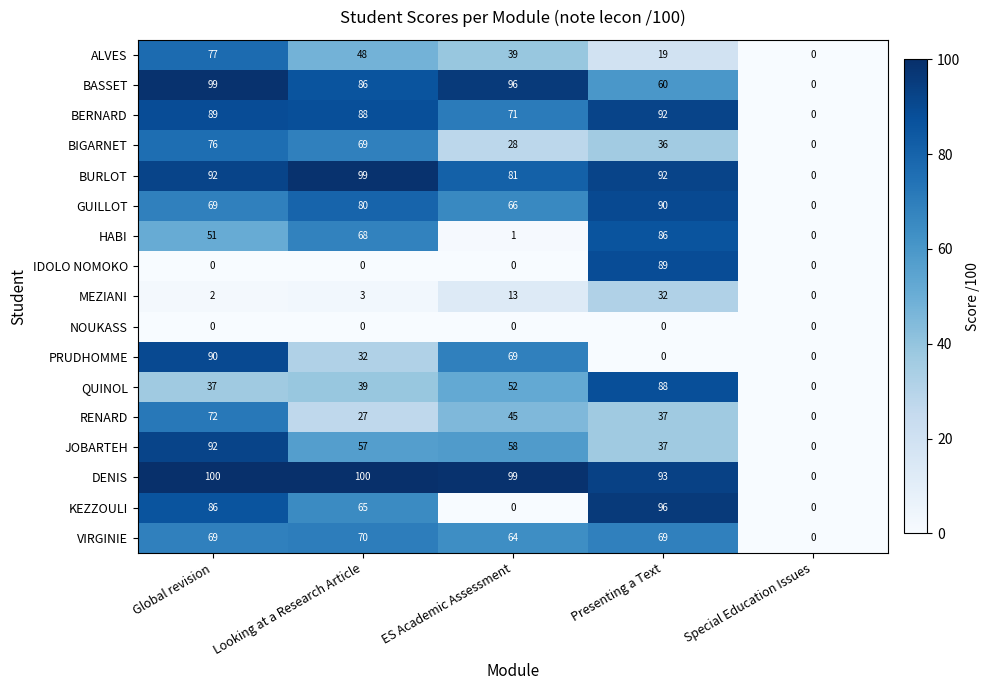

Which category has the highest value in the PRUDHOMME series?

Global revision